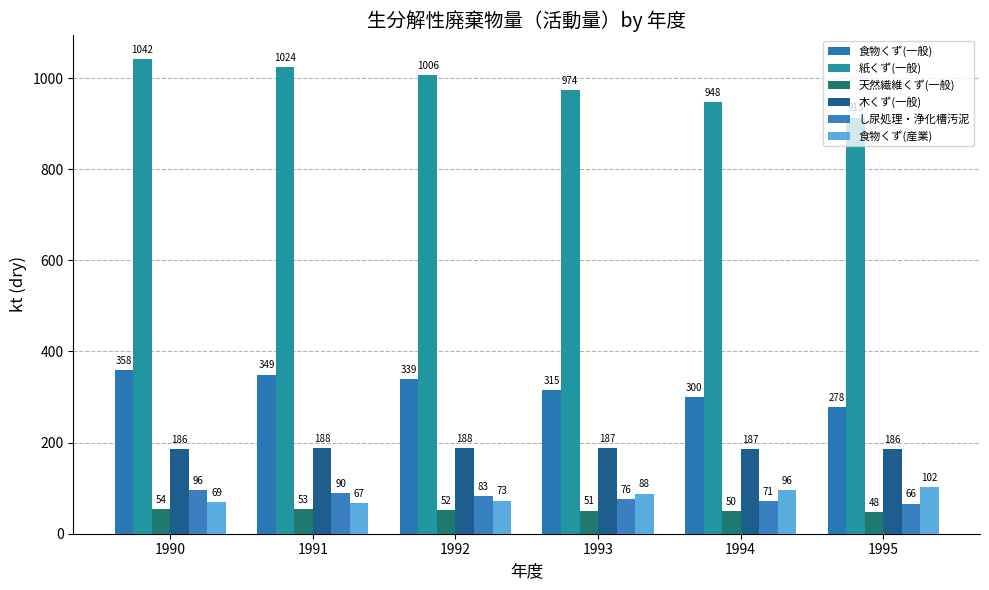

How many groups of bars are there?

6